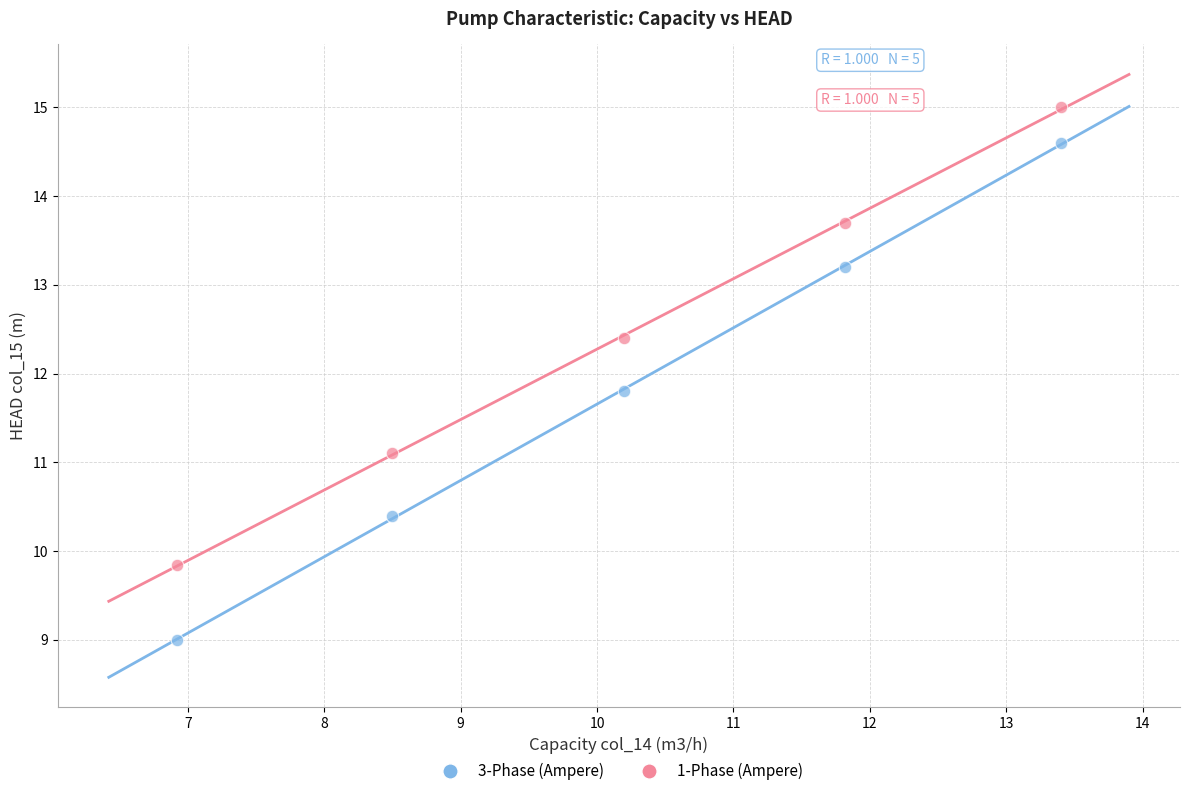

Which series has the widest spread of Y values?

3-Phase (Ampere)